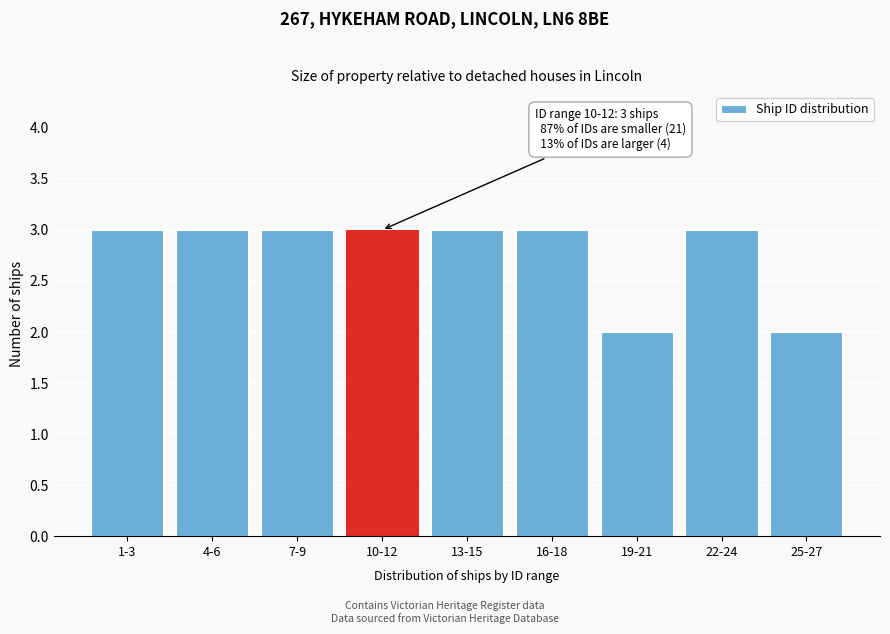

Reading right to left, transcribe all the data shown in this chart.

2	3	2	3	3	3	3	3	3